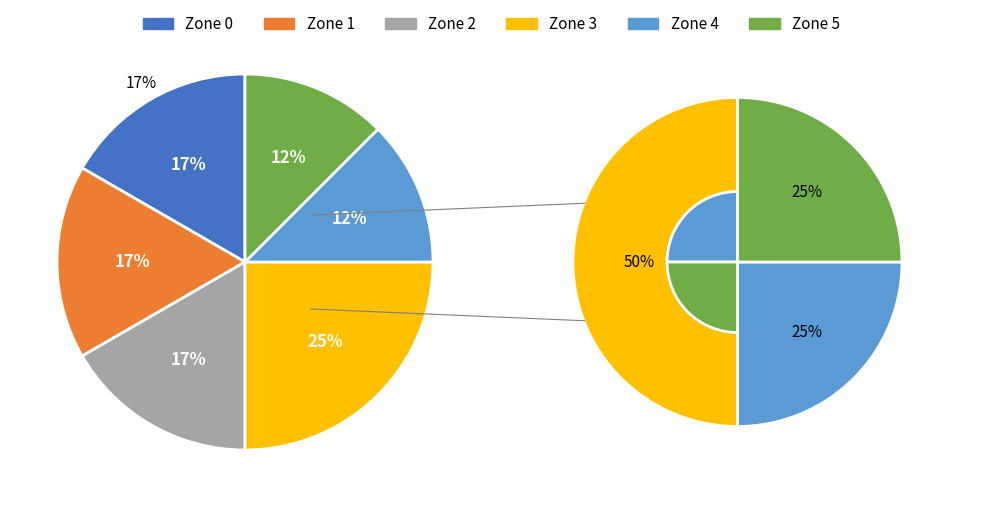

What is the ratio of the value at Zone 2 to the value at Zone 0?

1.0